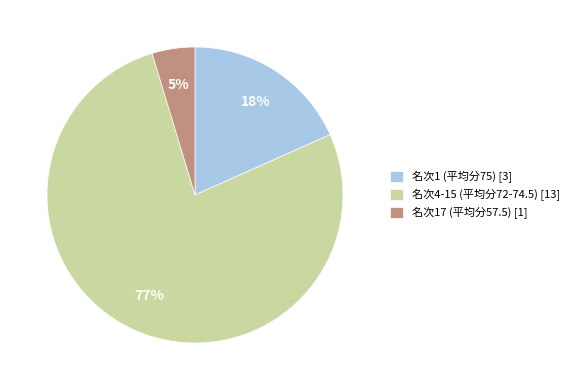

Combined, do 名次17 (平均分57.5) [1] and 名次4-15 (平均分72-74.5) [13] account for over 50%?

Yes